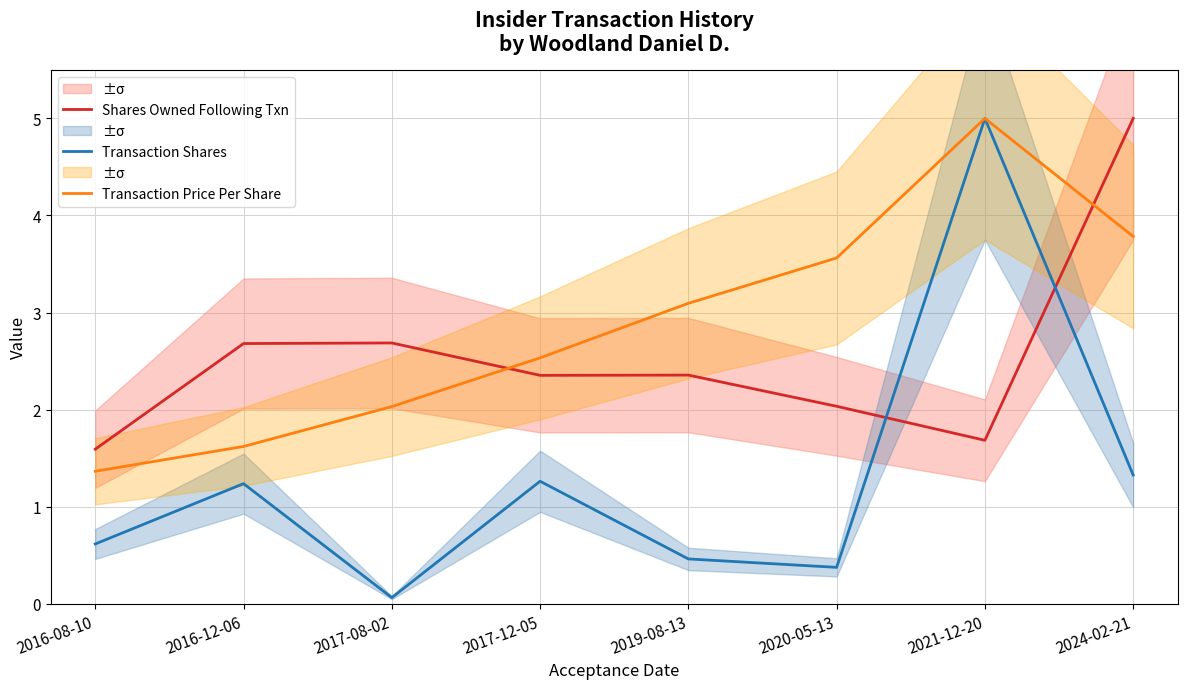

The Shares Owned Following Txn series shows 9.0 at 2024-02-21. True or false?

False